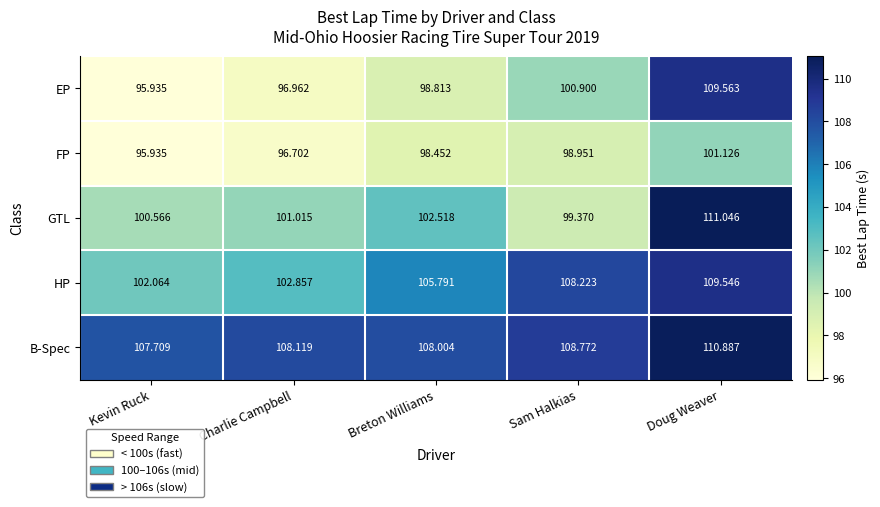

At which label does GTL first exceed 101?

Charlie Campbell